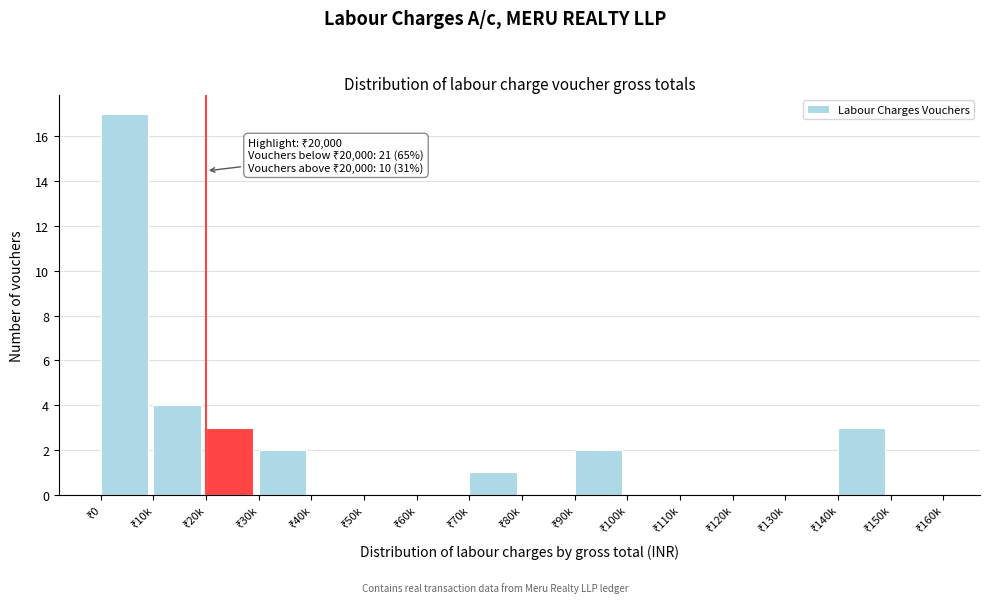

What is the maximum value shown in the chart?

17